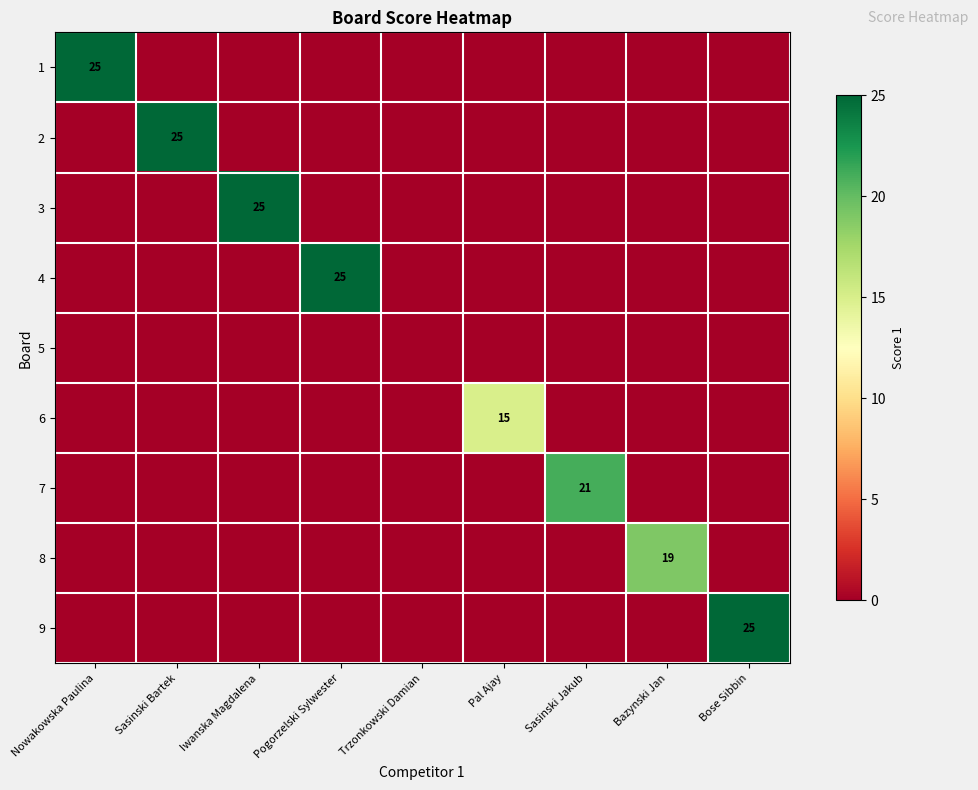

The value of 6 at Pal Ajay is 15. True or false?

True